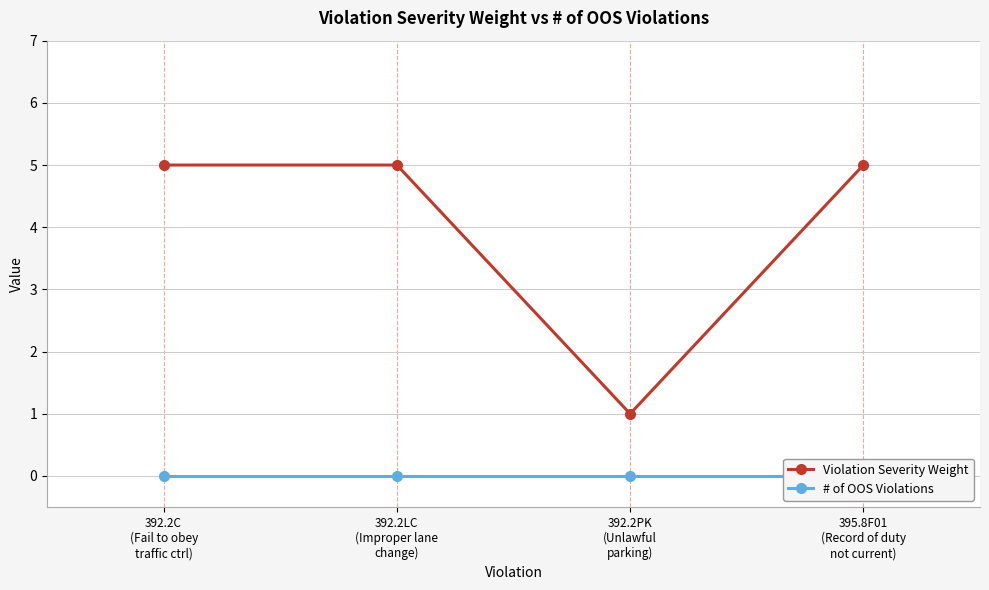

How many lines are shown in the chart?

2